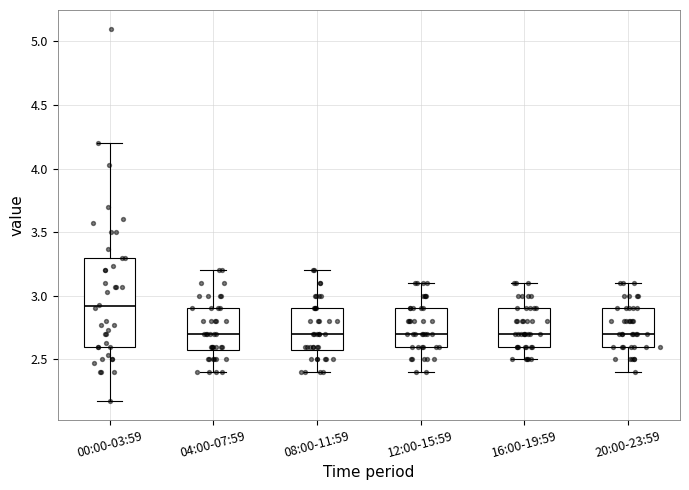

Reading left to right, read every box against the y-axis: the position of its median line, the range the box covers, and the ends of its whiskers. The values are not printed on the chart, so give them approximately, as read against the axis.

00:00-03:59: median 2.90, box 2.60 to 3.30, whiskers 2.15 to 4.20
04:00-07:59: median 2.70, box 2.60 to 2.90, whiskers 2.40 to 3.20
08:00-11:59: median 2.70, box 2.60 to 2.90, whiskers 2.40 to 3.20
12:00-15:59: median 2.70, box 2.60 to 2.90, whiskers 2.40 to 3.10
16:00-19:59: median 2.70, box 2.60 to 2.90, whiskers 2.50 to 3.10
20:00-23:59: median 2.70, box 2.60 to 2.90, whiskers 2.40 to 3.10